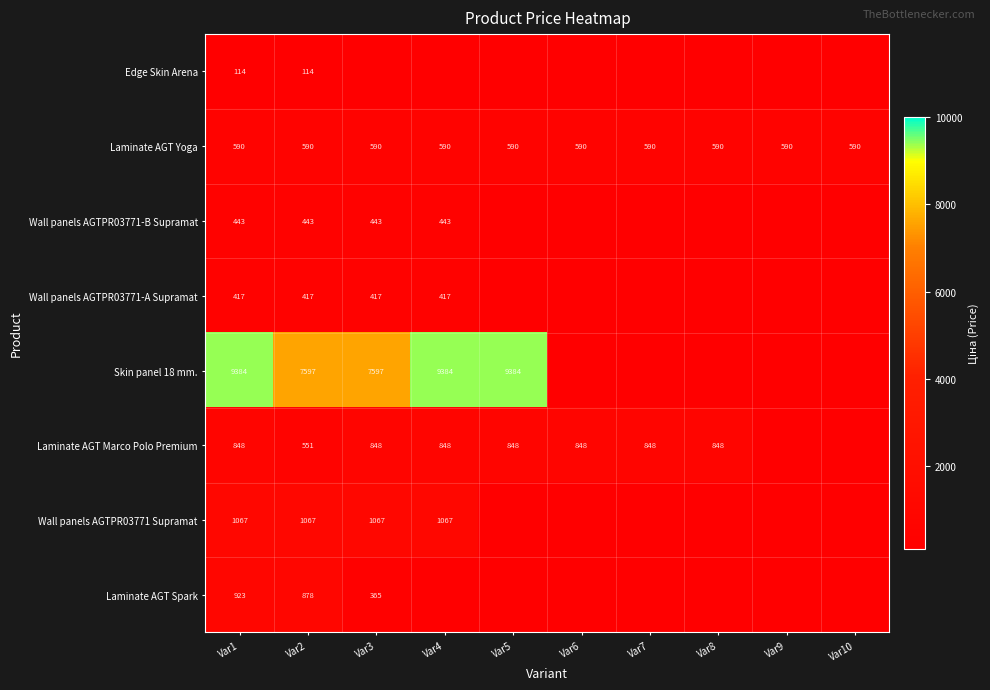

Which has a higher value, Var4 or Var1?

Var1